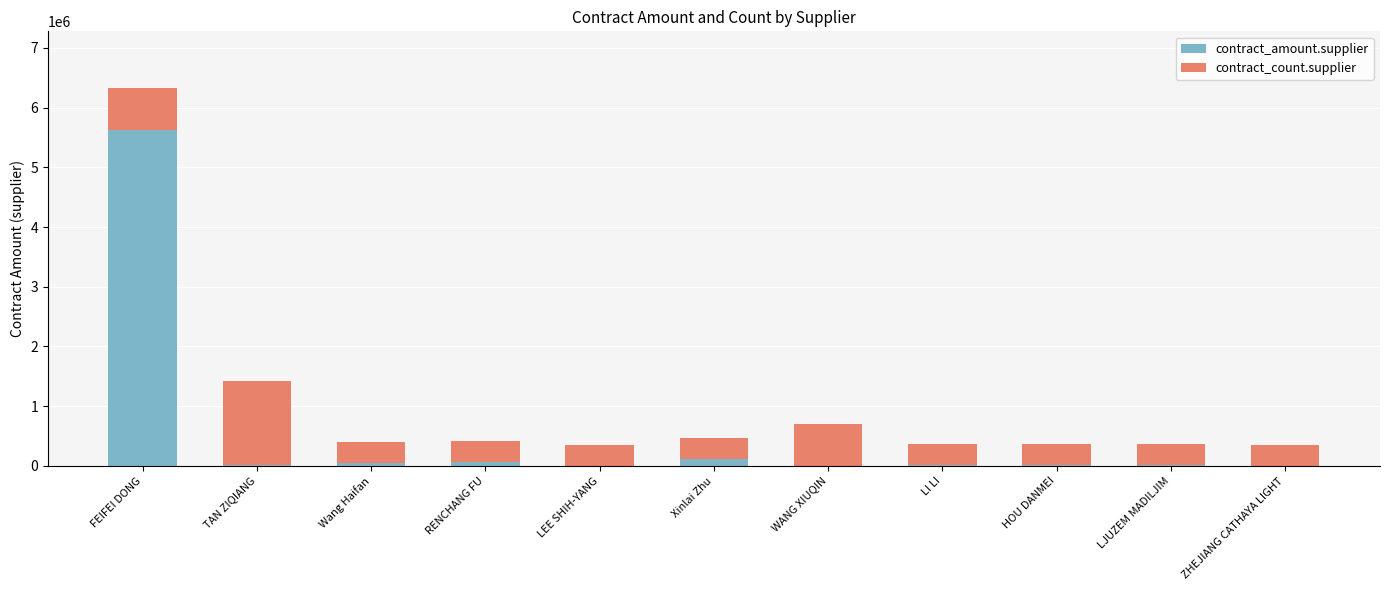

What are all the series names shown in the legend?

contract_amount.supplier, contract_count.supplier